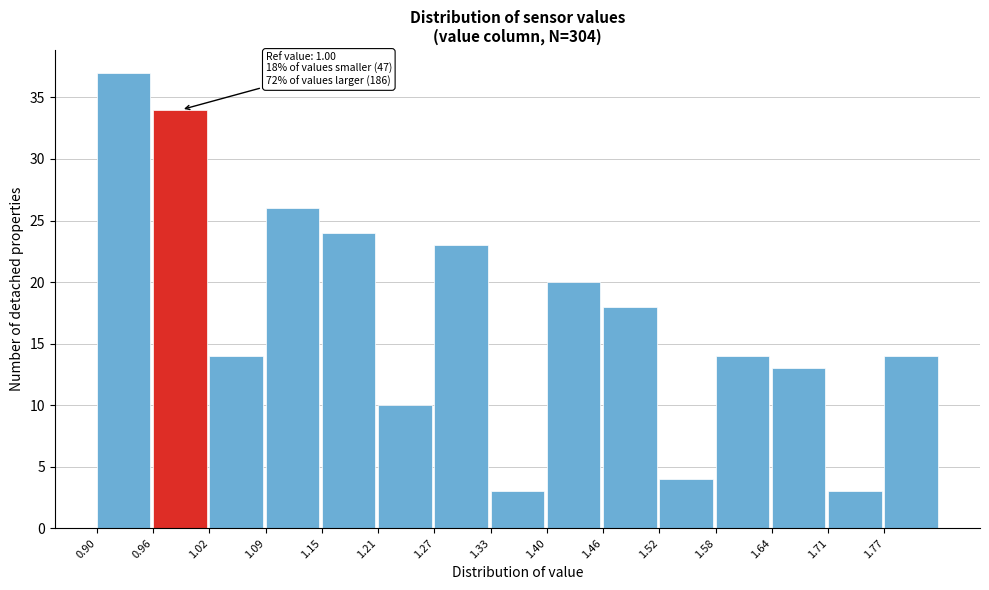

Which range on the x-axis has the tallest bar?

0.900 to 0.962